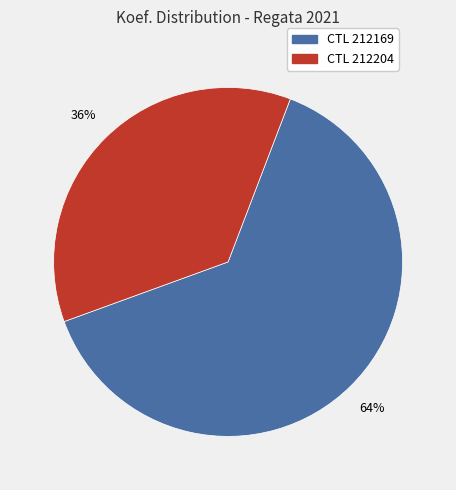

Is there any slice that represents more than half of the pie?

Yes